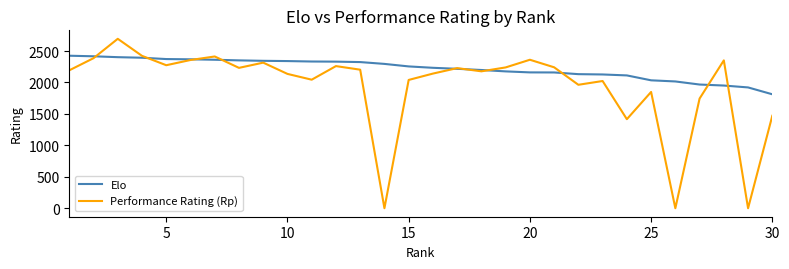

Which series has the widest spread of values?

Performance Rating (Rp)